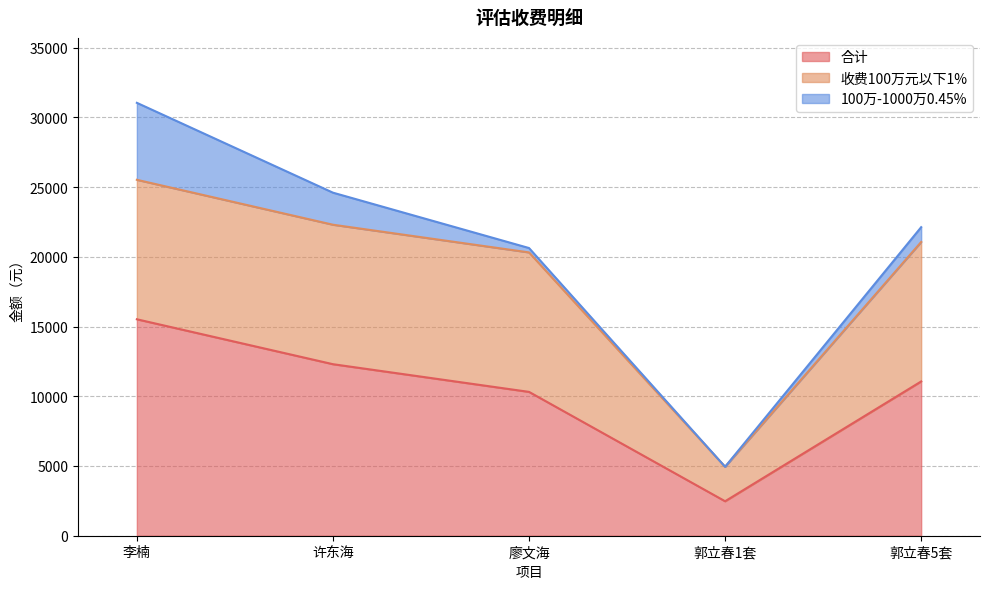

Read the 收费100万元以下1% value at 廖文海.

10000.0